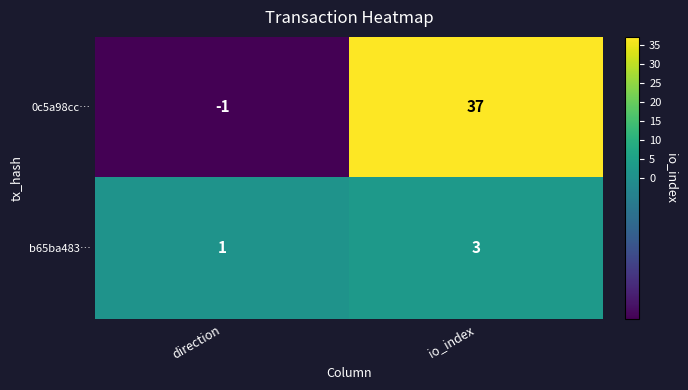

At which label is 0c5a98cc… closest to 18?

direction